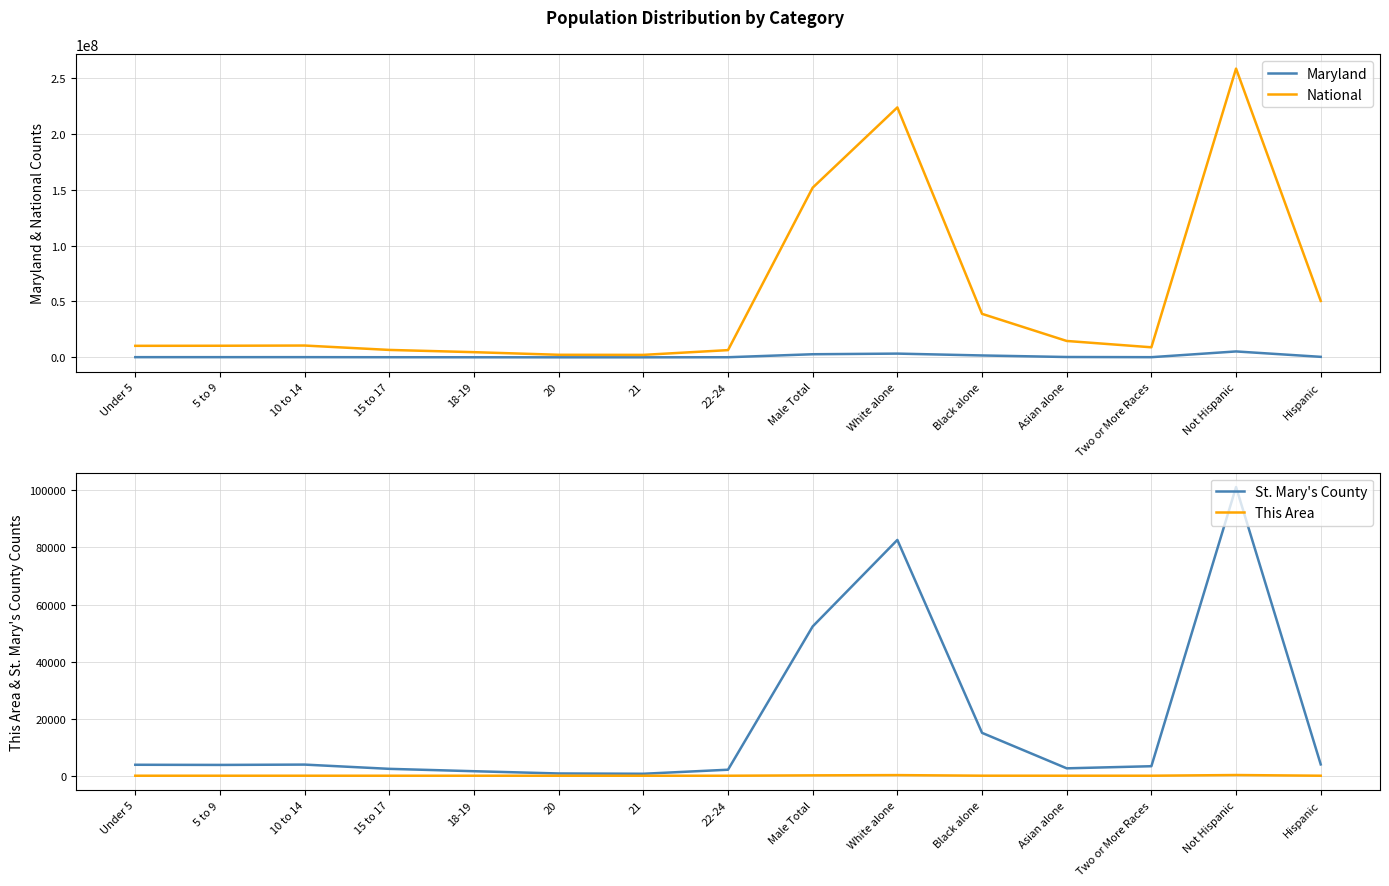

Reading left to right, transcribe all the data shown in this chart.

Maryland: Under 5=185916	5 to 9=186865	10 to 14=193068	15 to 17=124251	18-19=83998	20=41974	21=39735	22-24=118214	Male Total=2791762	White alone=3359284	Black alone=1700298	Asian alone=318853	Two or More Races=164708	Not Hispanic=5302920	Hispanic=470632
National: Under 5=10319427	5 to 9=10389638	10 to 14=10579862	15 to 17=6656209	18-19=4647457	20=2308319	21=2223198	22-24=6482659	Male Total=151781326	White alone=223553265	Black alone=38929319	Asian alone=14674252	Two or More Races=9009073	Not Hispanic=258267944	Hispanic=50477594
St. Mary's County: Under 5=3846	5 to 9=3790	10 to 14=3905	15 to 17=2416	18-19=1584	20=793	21=692	22-24=2109	Male Total=52321	White alone=82636	Black alone=15030	Asian alone=2596	Two or More Races=3338	Not Hispanic=101179	Hispanic=3972
This Area: Under 5=7	5 to 9=6	10 to 14=7	15 to 17=5	18-19=6	20=0	21=1	22-24=2	Male Total=132	White alone=222	Black alone=17	Asian alone=8	Two or More Races=10	Not Hispanic=249	Hispanic=8